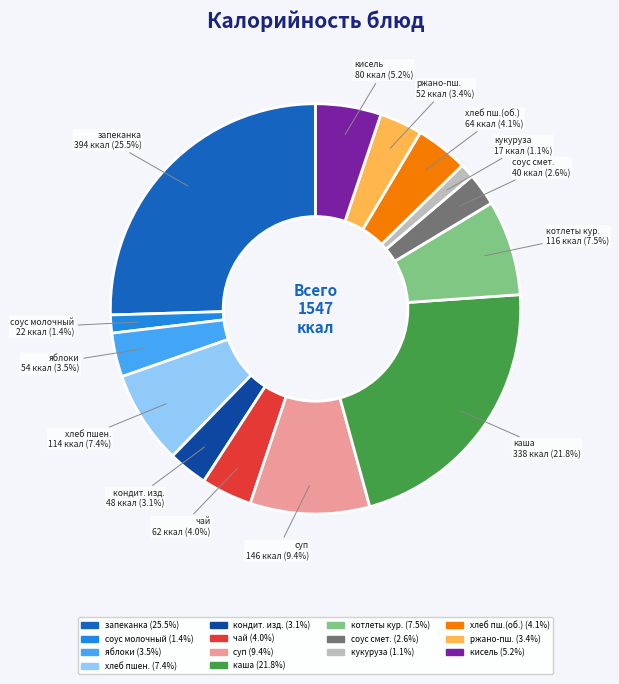

Is there a majority slice in this chart?

No